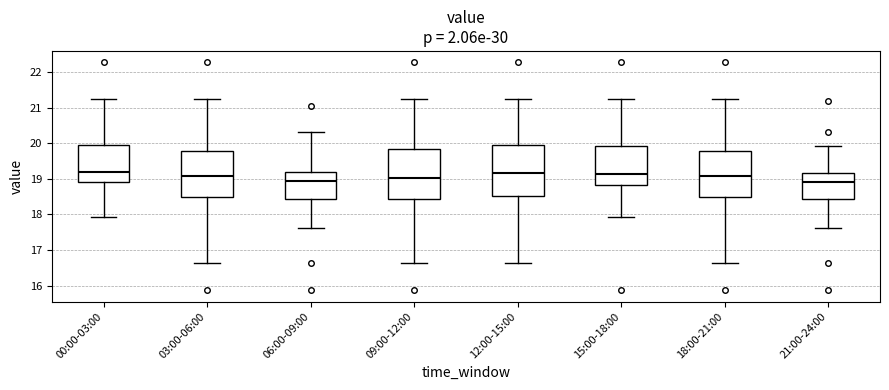

Reading left to right, transcribe this box plot: for each box, give where its median line is, the range the box spans, and where its two whiskers end, as read against the y-axis. The values are not printed on the chart, so give them approximately, as read against the axis.

00:00-03:00: median 19.2, box 18.9 to 20.0, whiskers 17.9 to 21.2
03:00-06:00: median 19.1, box 18.5 to 19.8, whiskers 16.6 to 21.2
06:00-09:00: median 18.9, box 18.4 to 19.2, whiskers 17.6 to 20.3
09:00-12:00: median 19.0, box 18.4 to 19.8, whiskers 16.6 to 21.2
12:00-15:00: median 19.2, box 18.5 to 20.0, whiskers 16.6 to 21.2
15:00-18:00: median 19.1, box 18.8 to 19.9, whiskers 17.9 to 21.2
18:00-21:00: median 19.1, box 18.5 to 19.8, whiskers 16.6 to 21.2
21:00-24:00: median 18.9, box 18.4 to 19.2, whiskers 17.6 to 19.9